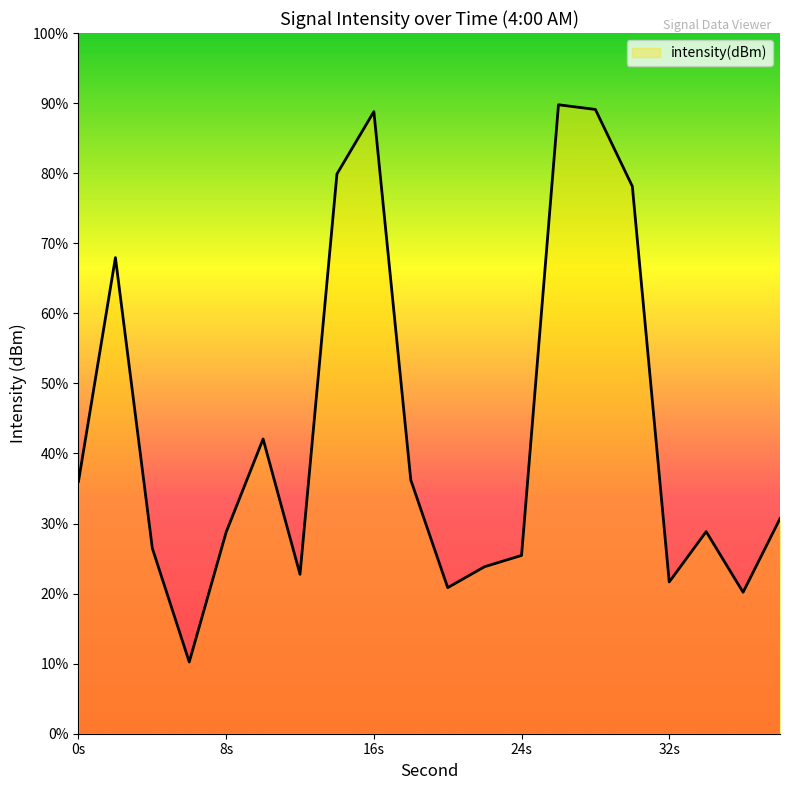

What value does the data have at 20?

-93.5